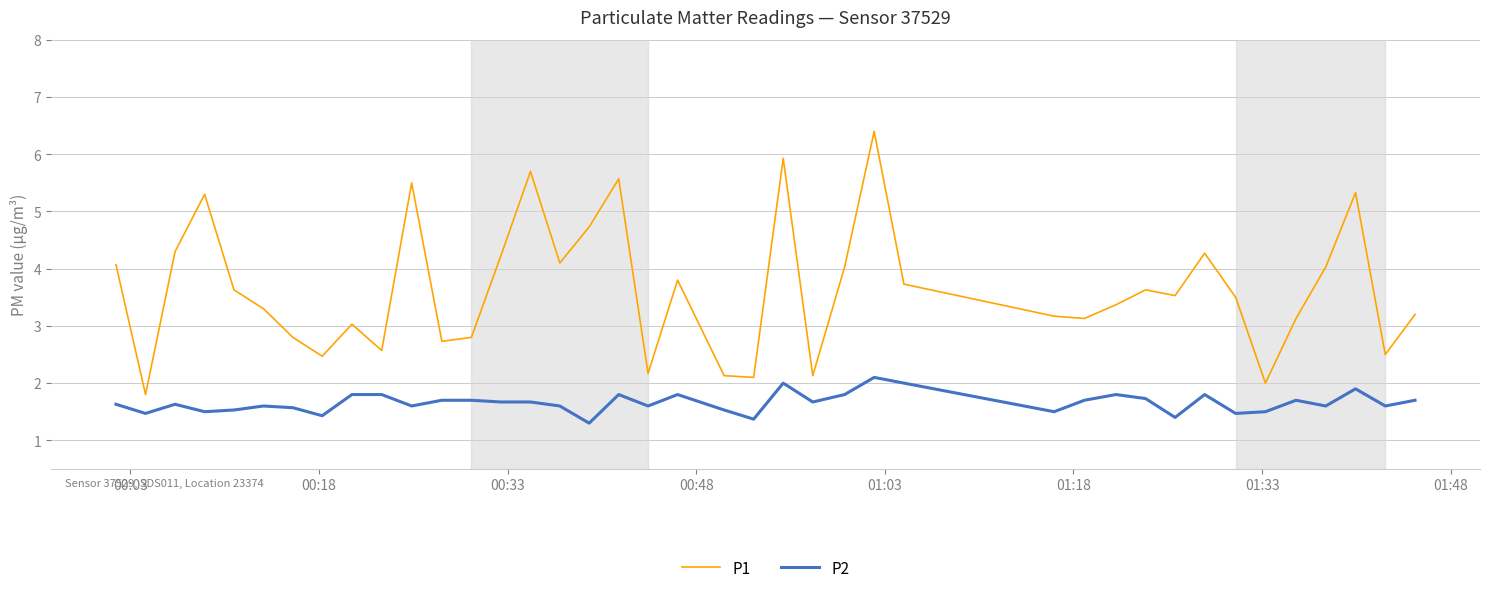

Rank the series by their average value, from highest to lowest.

P1, P2